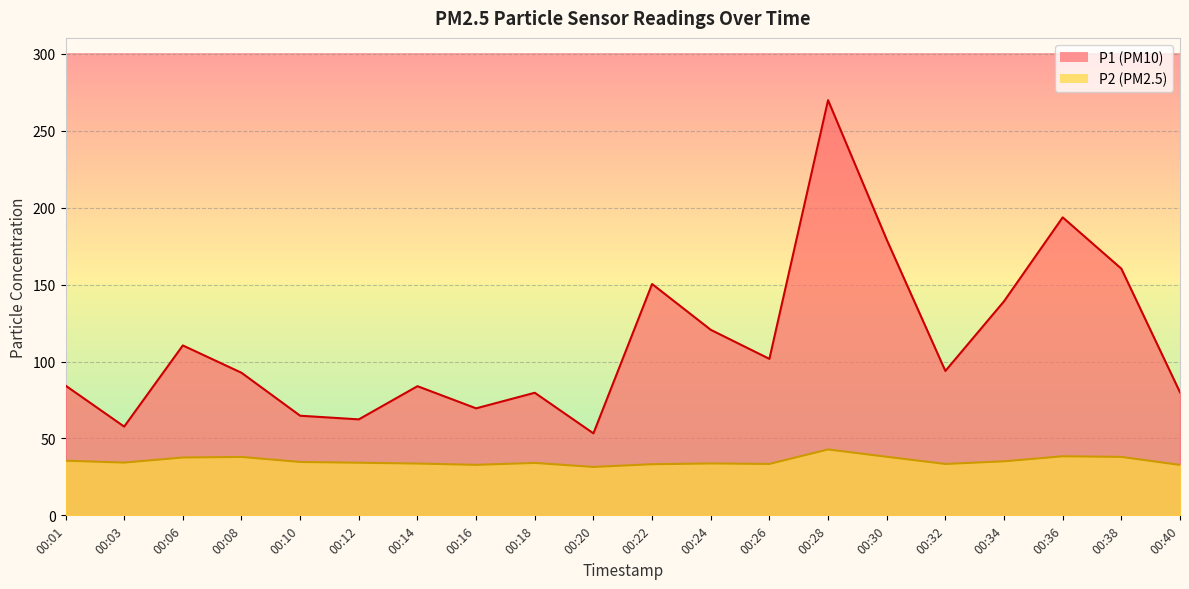

Reading right to left, list all the values displayed in this chart.

P1: 80.0	160.4	193.7	139.2	93.9	179.2	269.9	101.7	120.6	150.4	53.3	79.7	69.6	84.0	62.4	64.8	92.7	110.5	57.7	84.4
P2: 32.8	38.0	38.4	35.1	33.4	38.1	42.8	33.4	33.7	33.2	31.5	34.1	32.8	33.7	34.2	34.7	38.0	37.6	34.3	35.5